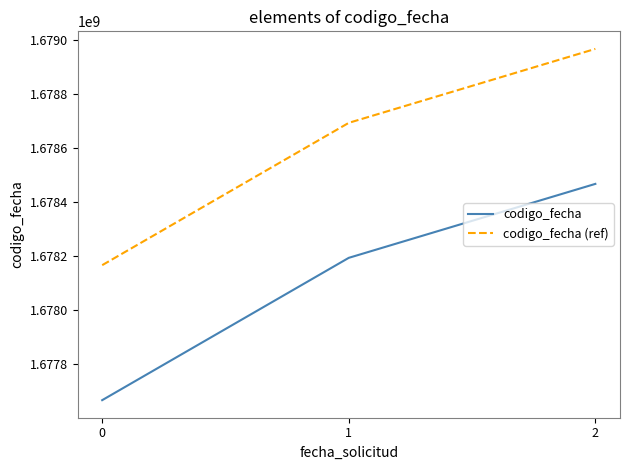

Reading left to right, extract all data points from this chart.

codigo_fecha: 0=1677665902	1=1678193027	2=1678466932
codigo_fecha (ref): 0=1678165902	1=1678693027	2=1678966932